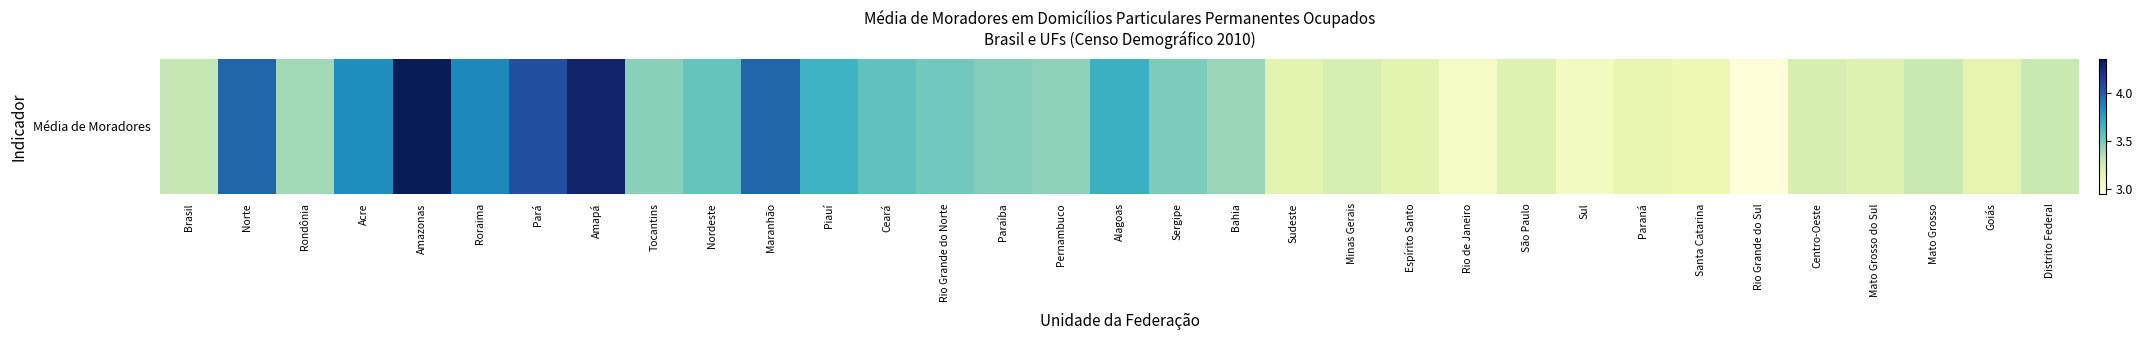

At which label does the data first exceed 3?

Brasil